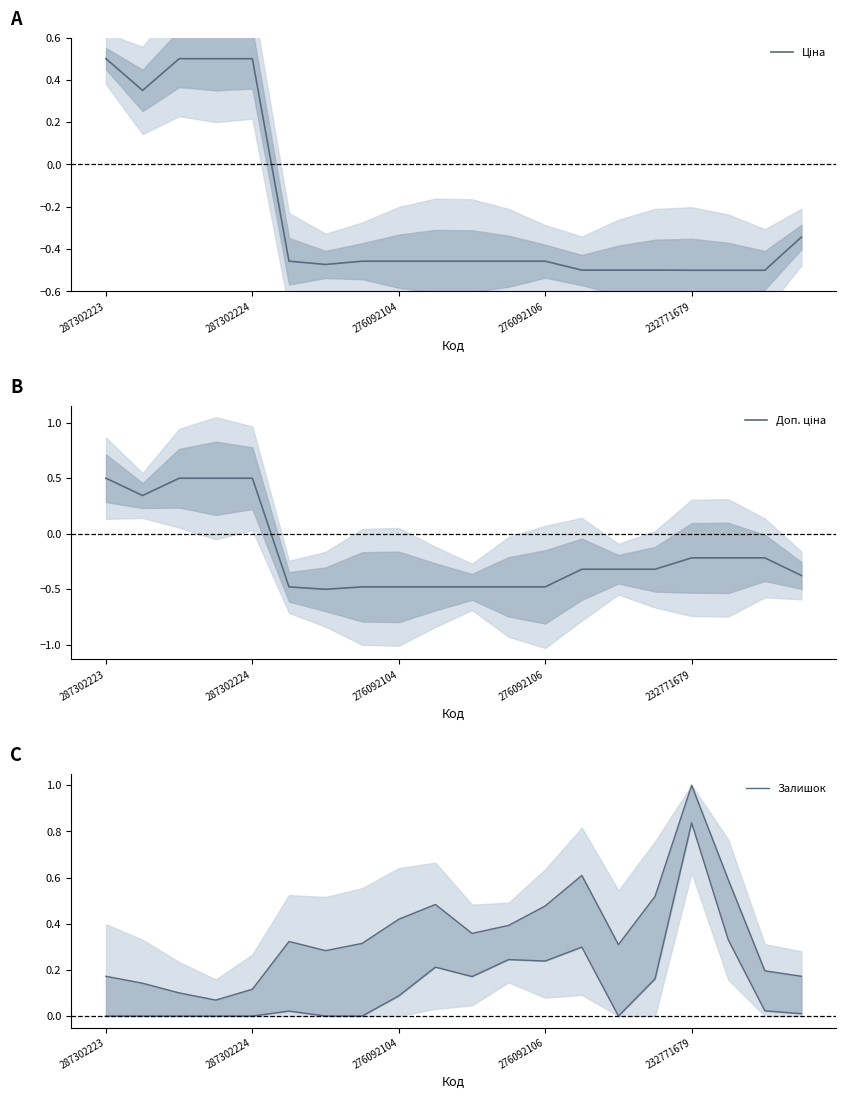

What position from the right is 13?

7